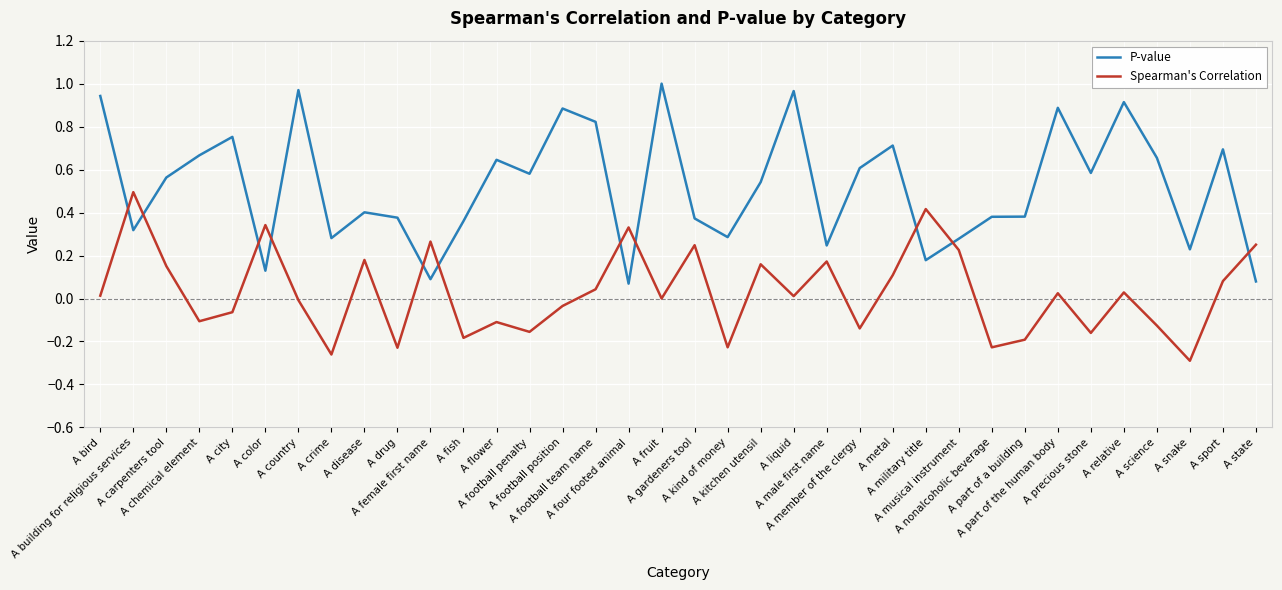

Between which two adjacent categories do Spearman's Correlation and P-value first intersect?

A bird and A building for religious services